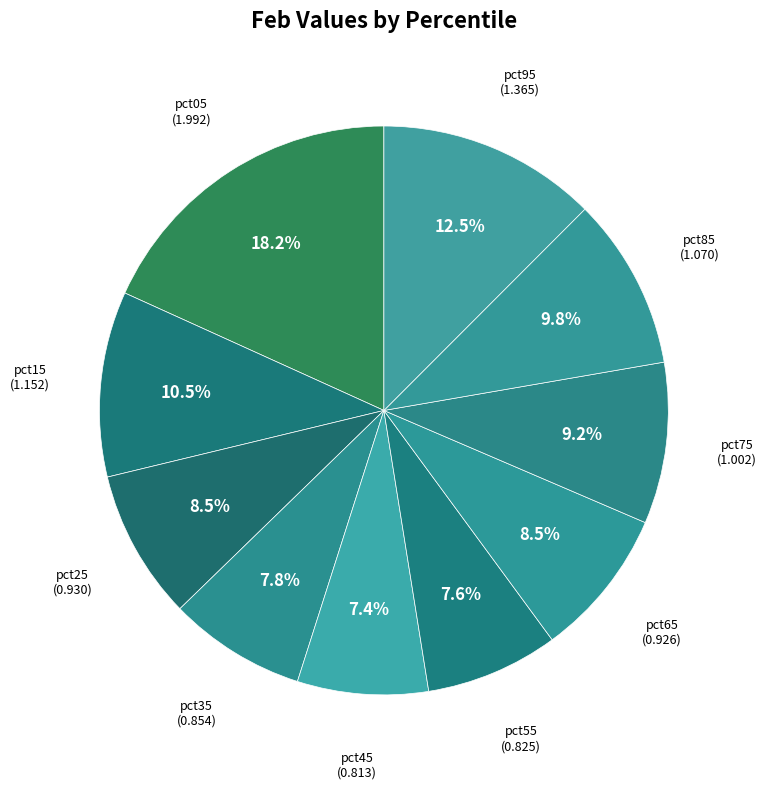

Which category has the biggest portion of the pie?

pct05